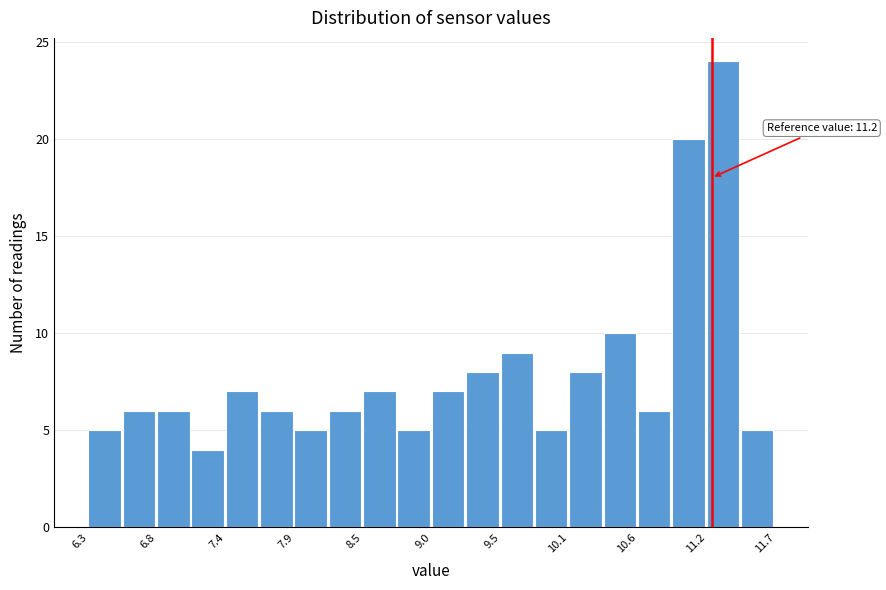

Read against the x-axis, roughly where is the centre of the tallest bar?

11.3